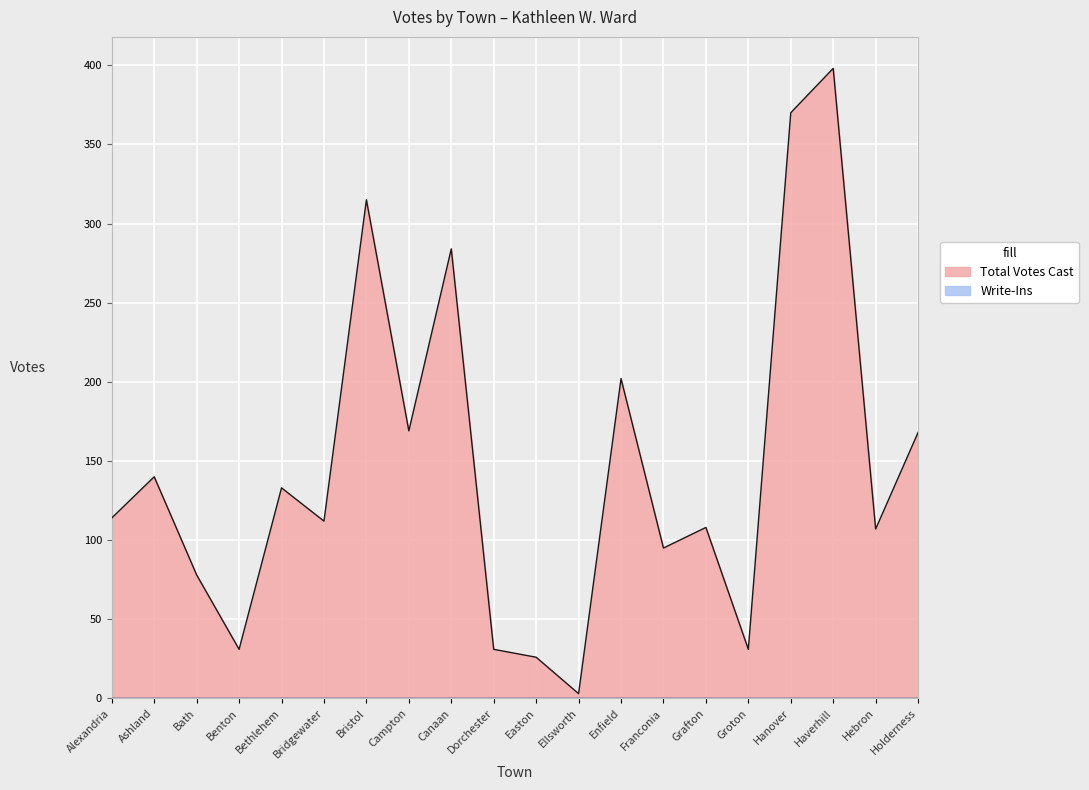

Count the number of categories in the chart.

20